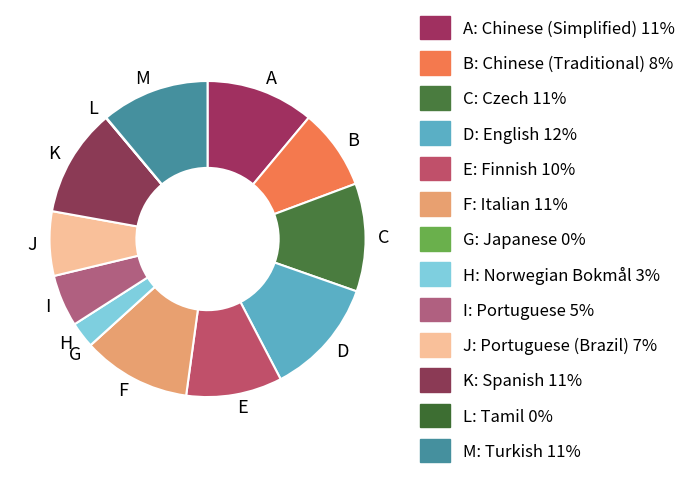

Is it true that J is 1% of the pie?

False